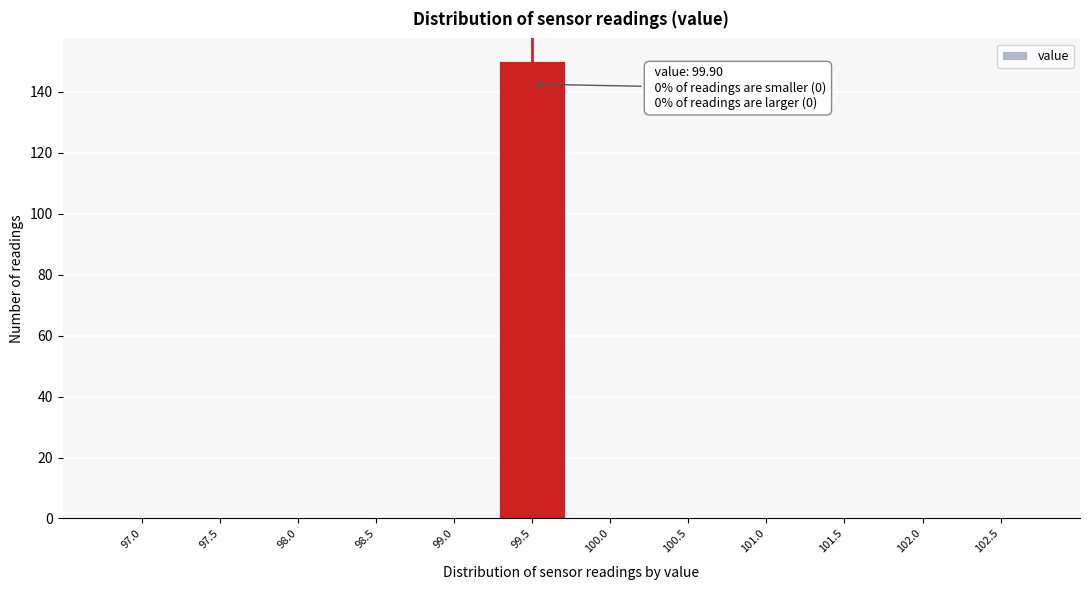

Reading left to right, list all the values displayed in this chart.

97.0=0	97.5=0	98.0=0	98.5=0	99.0=0	99.5=150	100.0=0	100.5=0	101.0=0	101.5=0	102.0=0	102.5=0